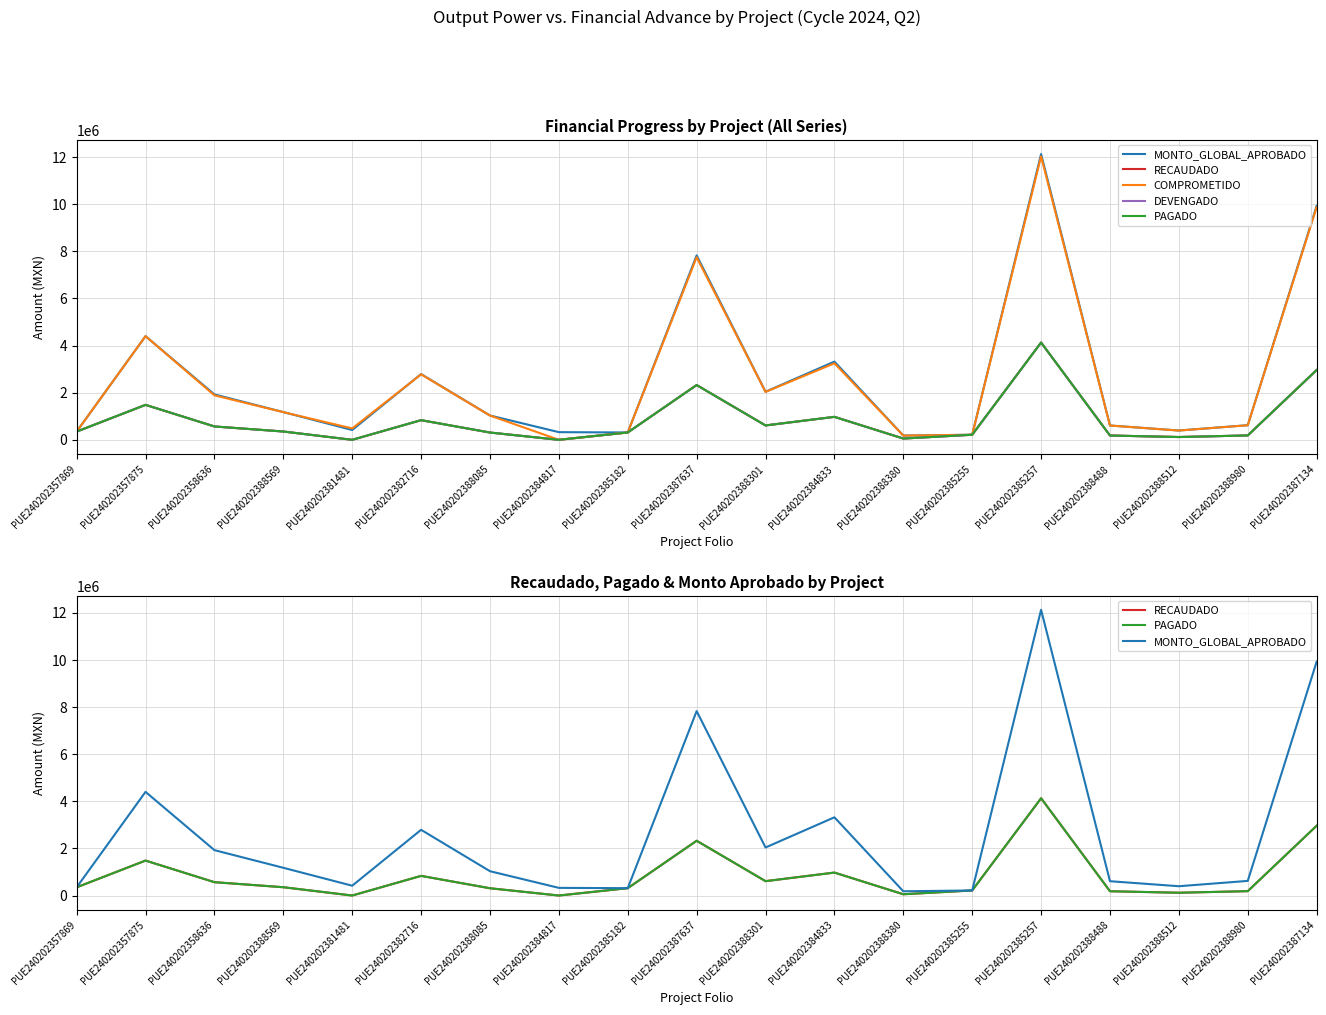

Which has a higher value, PUE240202384833 or PUE240202385255?

PUE240202384833